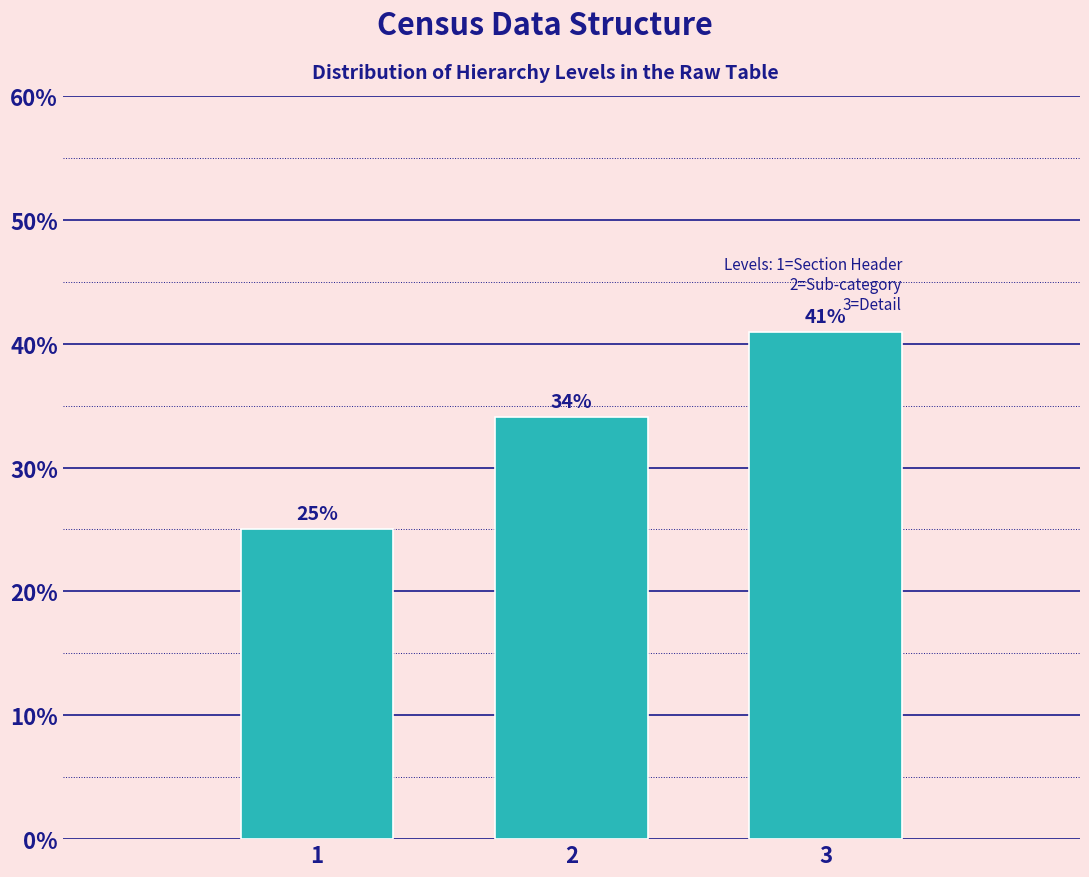

Rank the categories by value from lowest to highest.

1, 2, 3